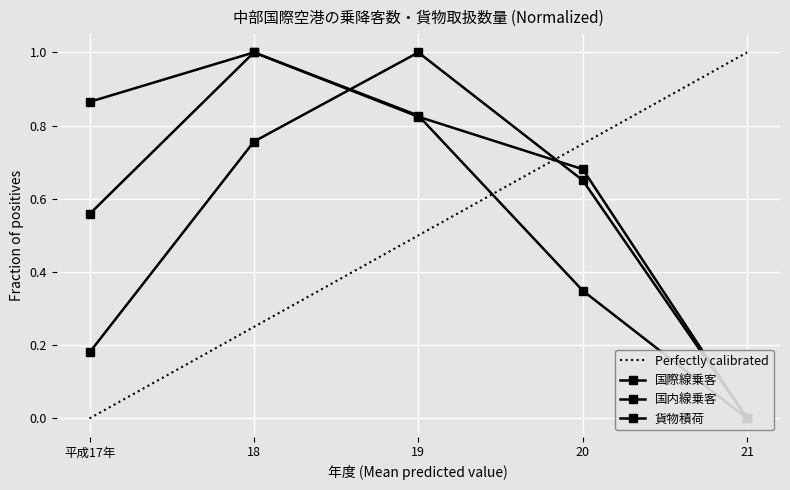

What is the highest value of the 国内線乗客 series?

1.0